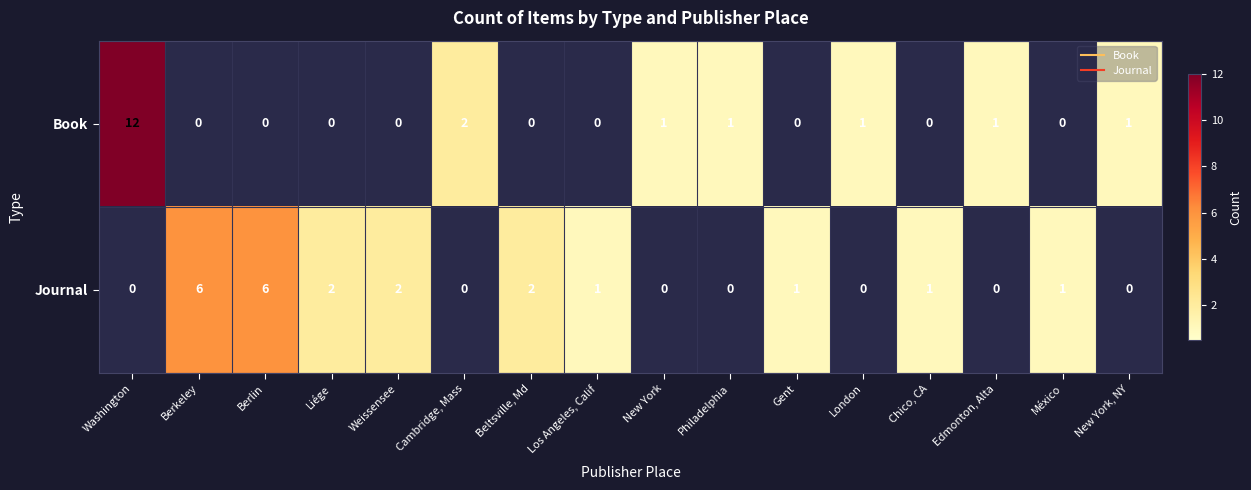

The Book series shows 0 at Cambridge, Mass. True or false?

False